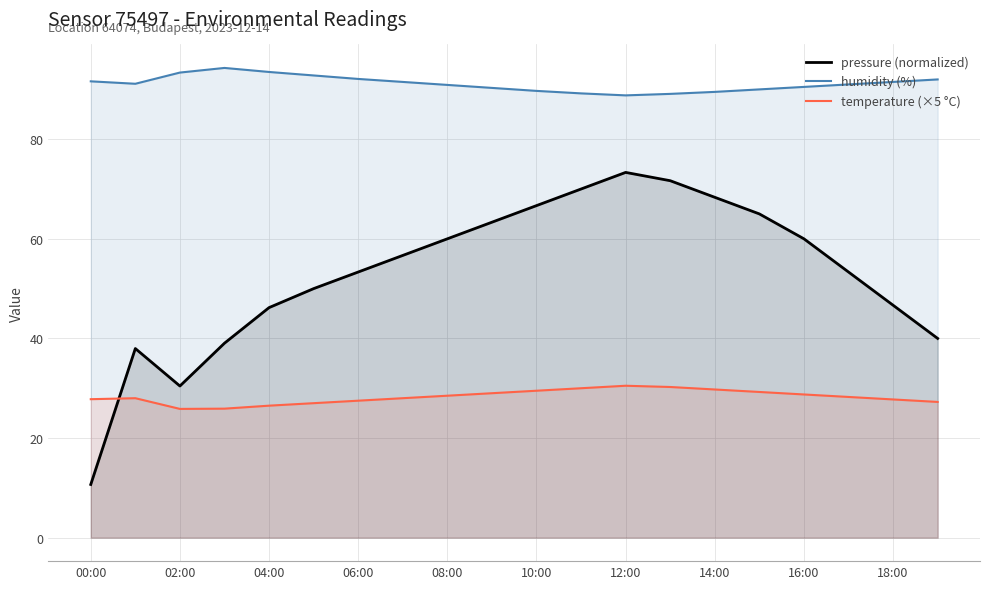

What is the sum of all humidity (%) values?

1822.8